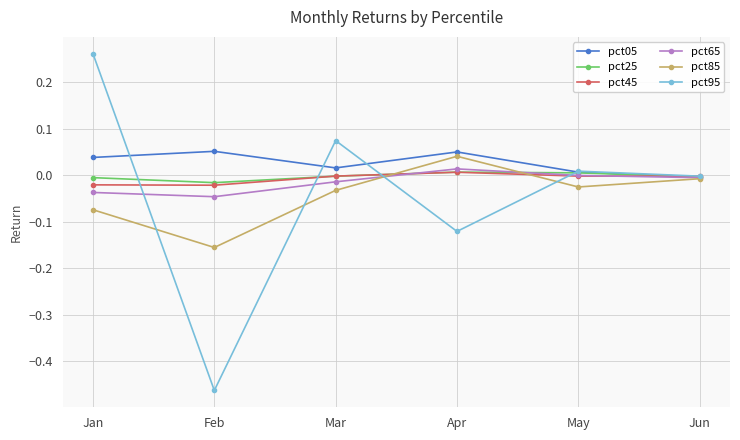

What is the sum of all pct85 values?

-0.3